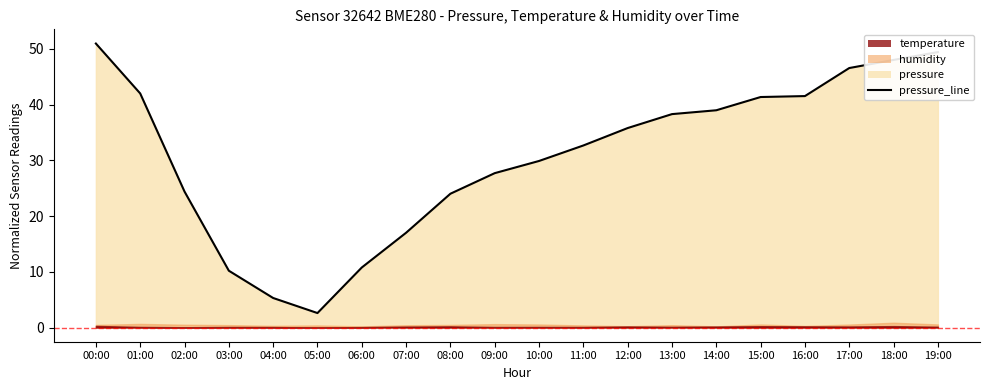

Reading right to left, list all the values displayed in this chart.

19:00=49.4	18:00=48.0	17:00=46.5	16:00=41.5	15:00=41.3	14:00=39.0	13:00=38.3	12:00=35.8	11:00=32.7	10:00=29.9	09:00=27.7	08:00=24.0	07:00=17.0	06:00=10.8	05:00=2.6	04:00=5.3	03:00=10.2	02:00=24.4	01:00=42.0	00:00=50.9